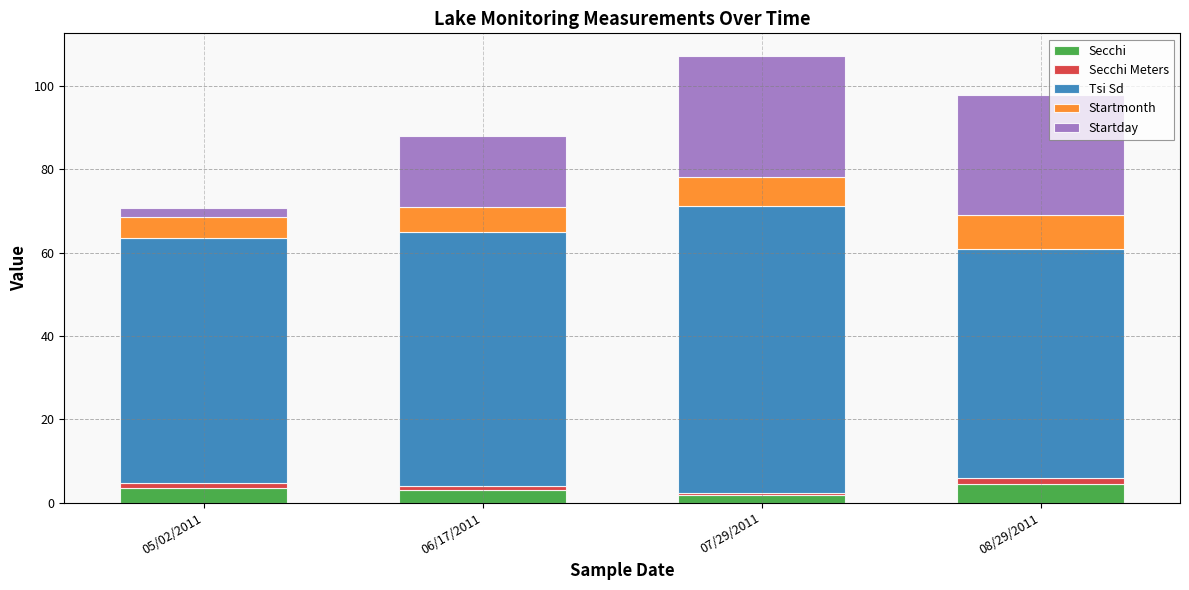

Reading right to left, list the values for the Secchi series.

4.5	1.8	3.0	3.5